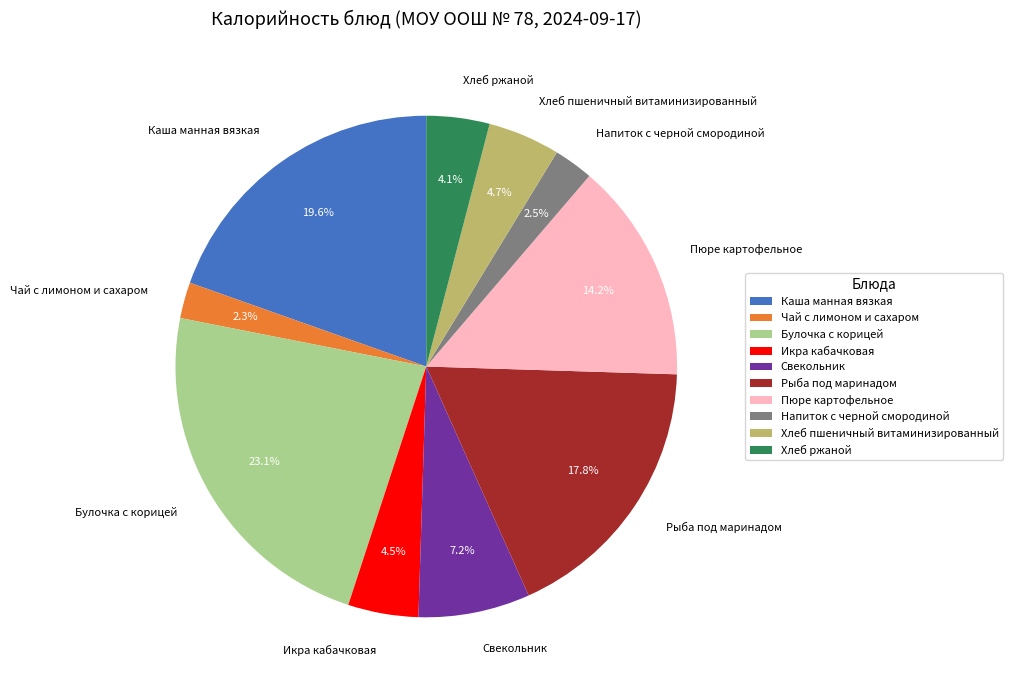

Which slice is the largest?

Булочка с корицей